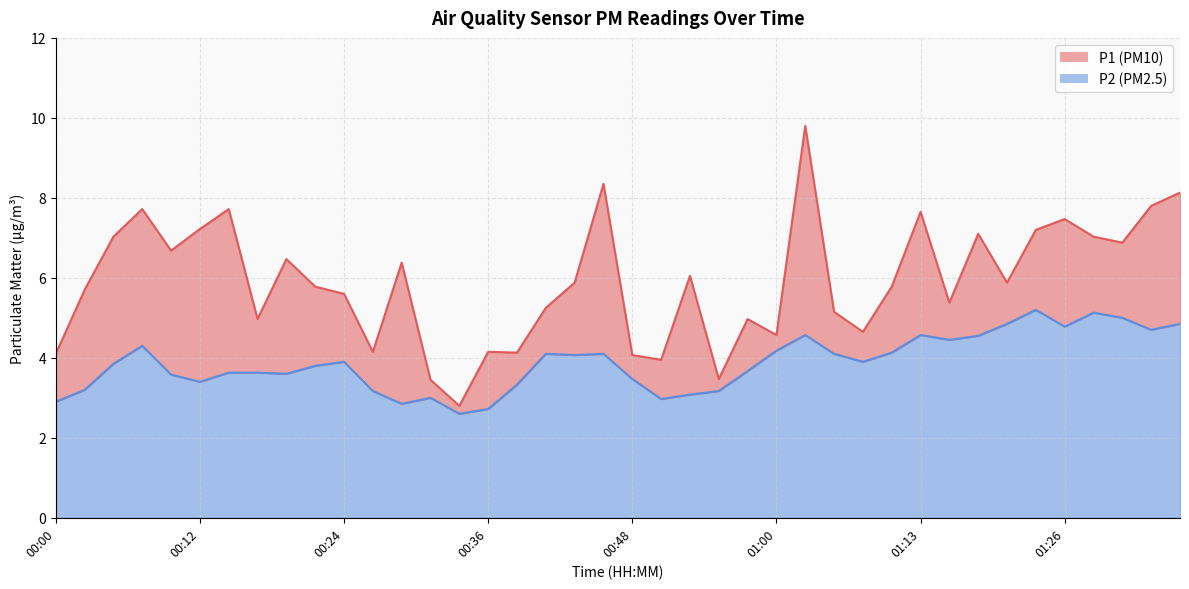

Is the value of P1 at 00:46 greater than the value of P2 at 00:51?

Yes